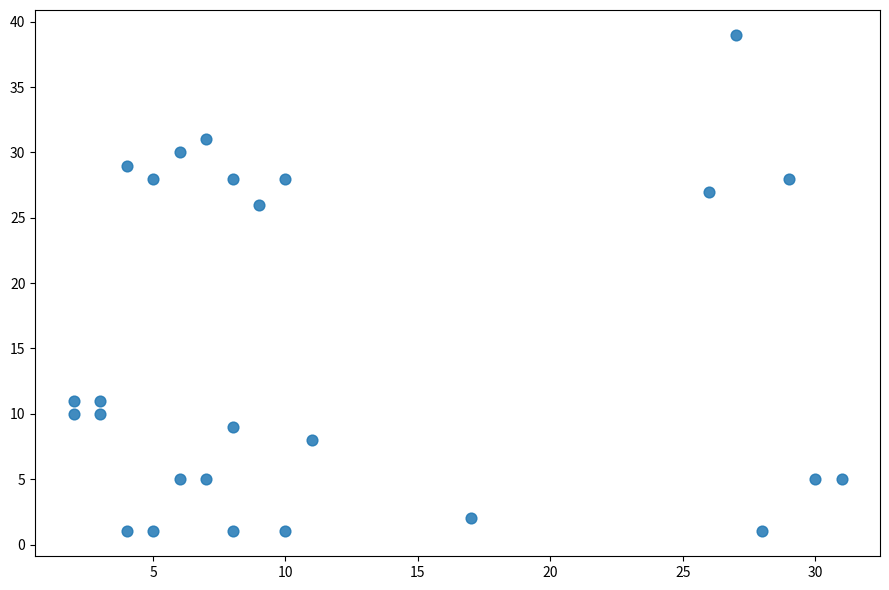

What Y value in the scatter plot is closest to 20?

26